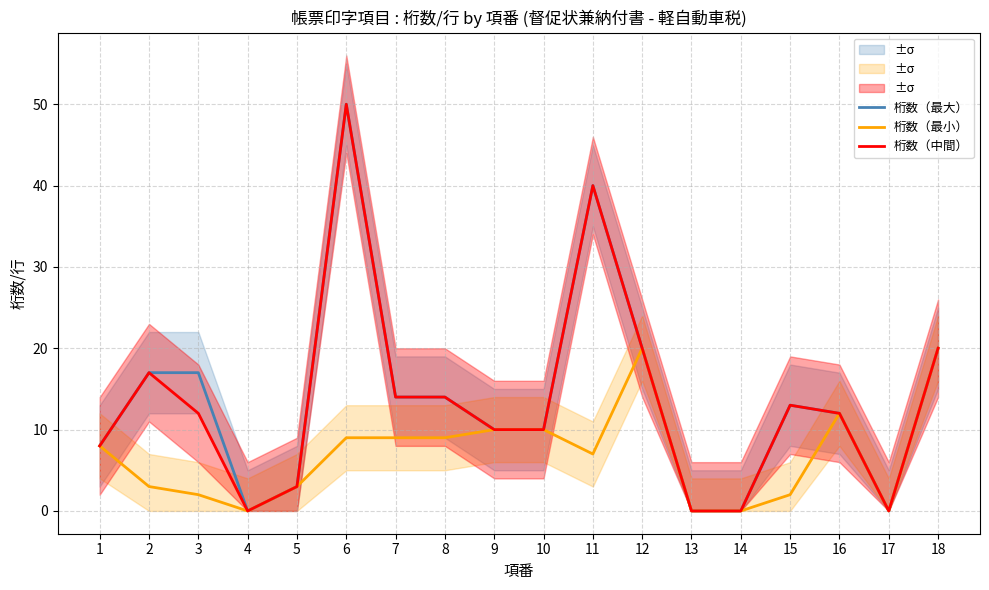

True or false: 桁数（中間） and 桁数（最大） intersect in this chart.

False